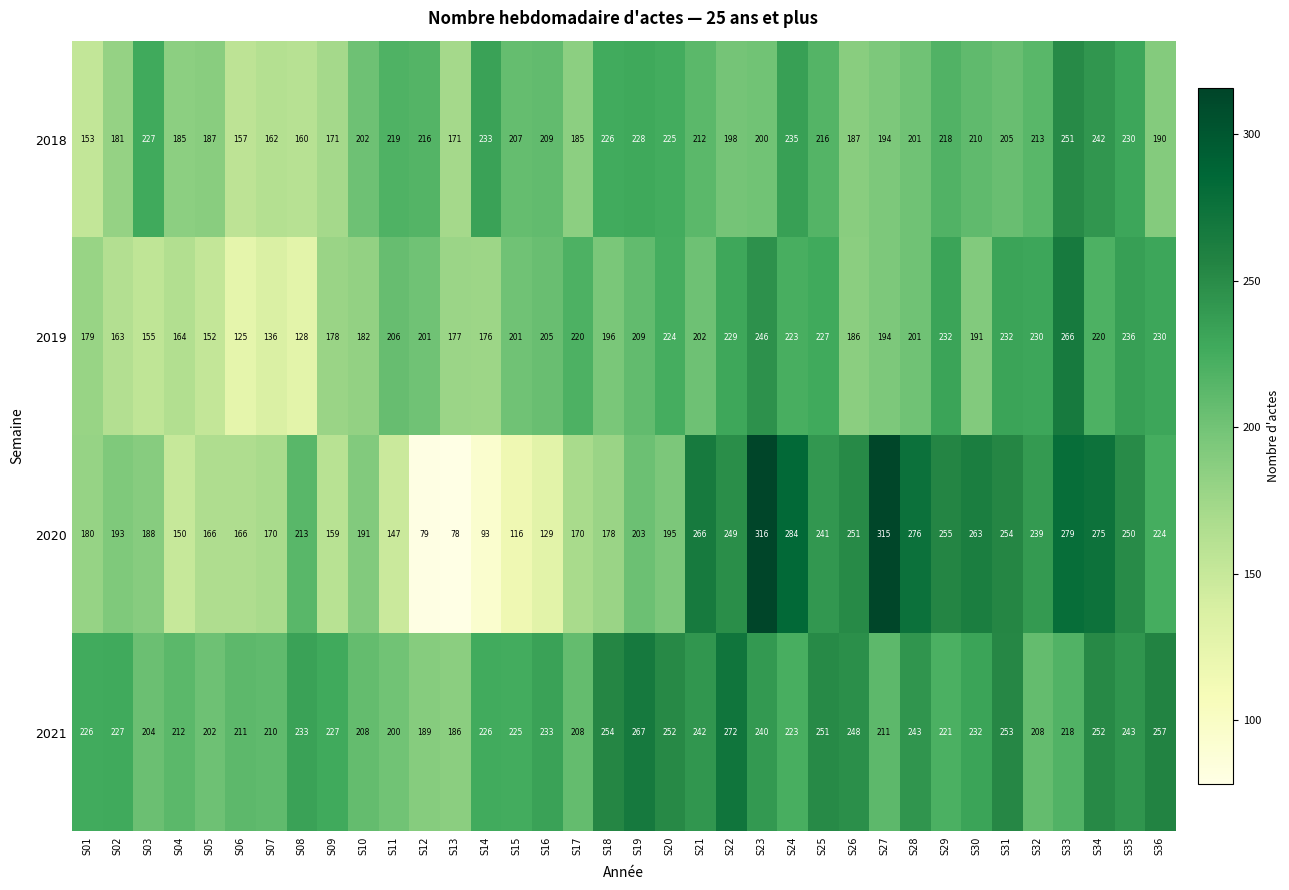

At which label does 2020 first exceed 203?

S08